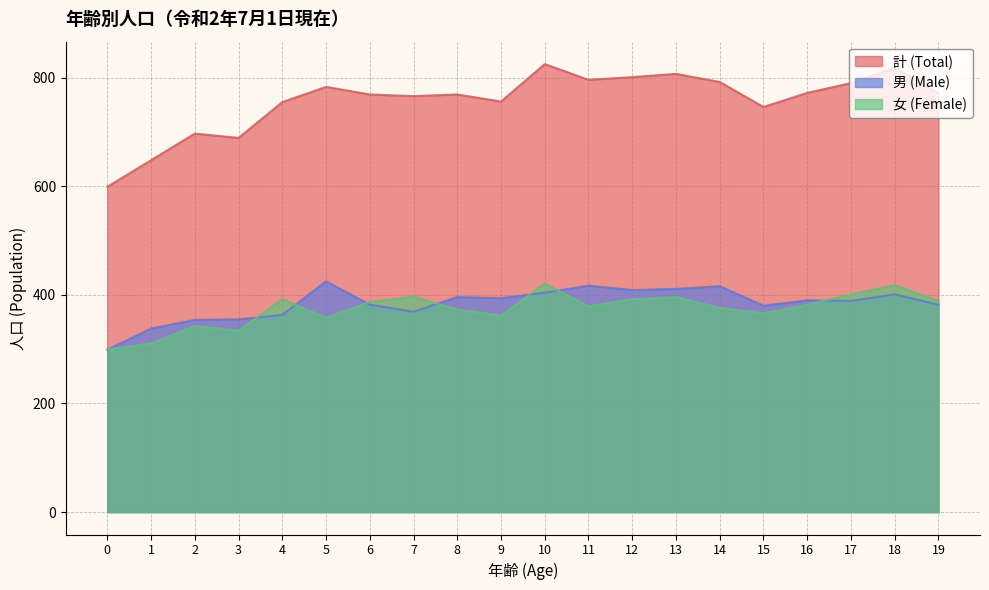

Is it true that 男 (Male) equals 466 at 3?

False